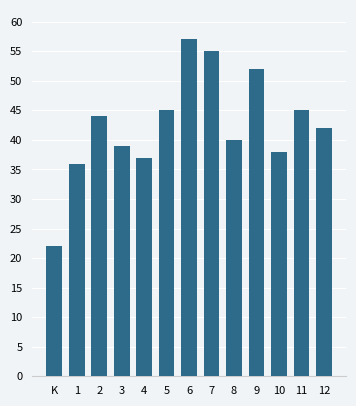

Which category has the lowest value across all series?

K